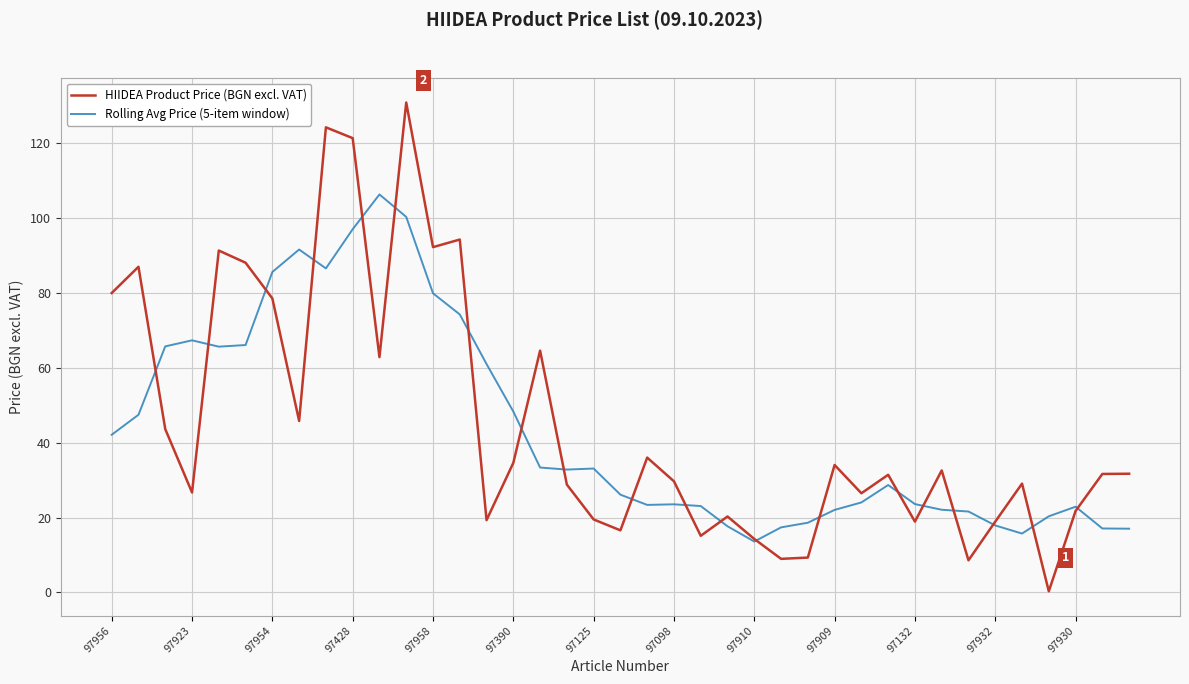

What are all the series names shown in the legend?

HIIDEA Product Price (BGN excl. VAT), Rolling Avg Price (5-item window)